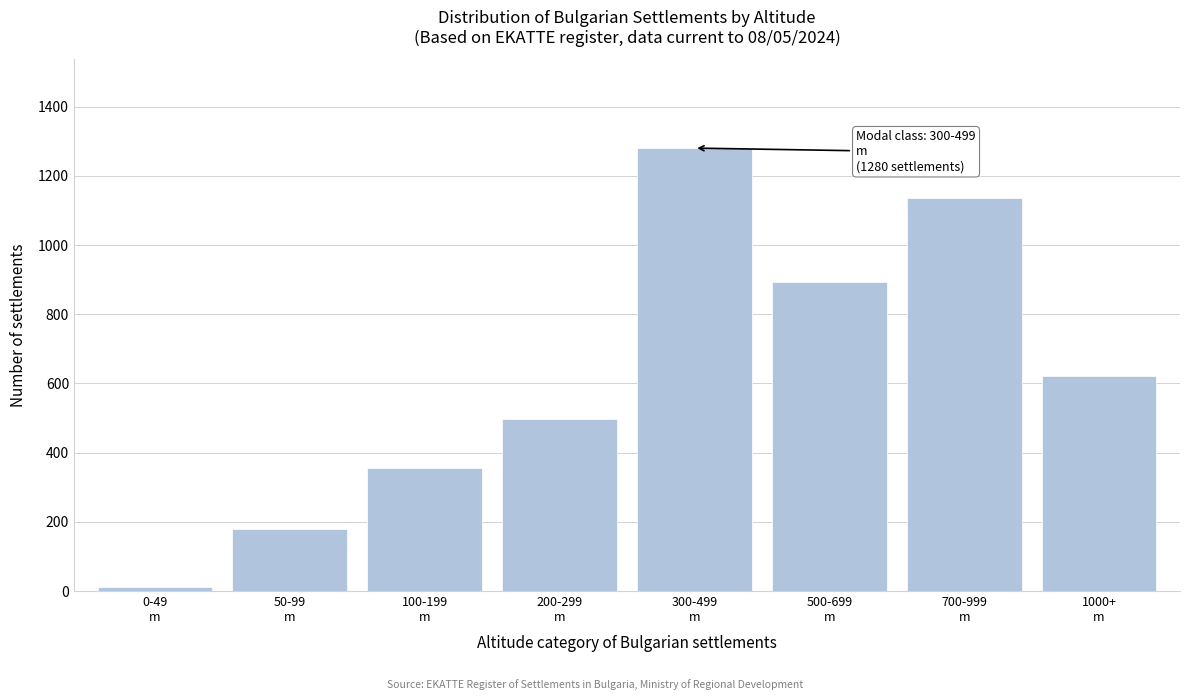

Reading left to right, what are all the values shown in this chart?

12	178	356	498	1280	892	1136	620